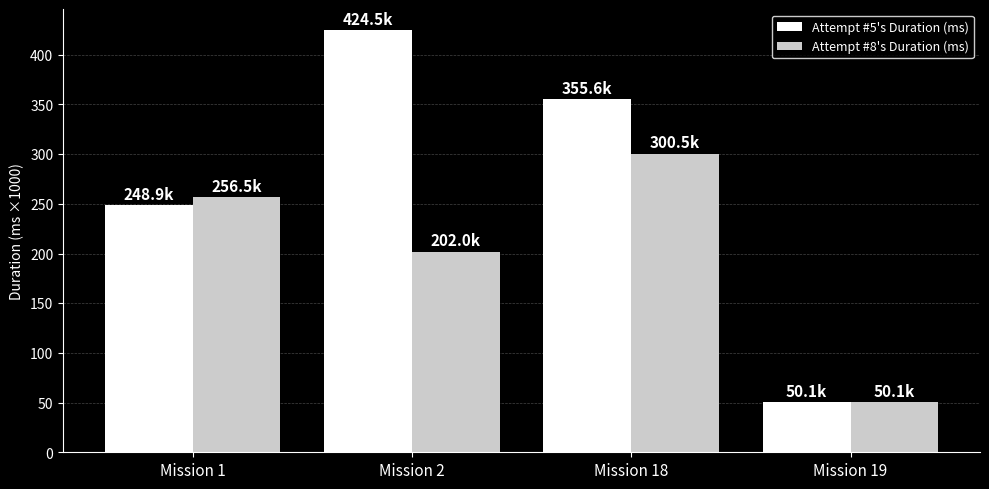

List the series in order of their overall mean, highest first.

Attempt #5's Duration (ms), Attempt #8's Duration (ms)